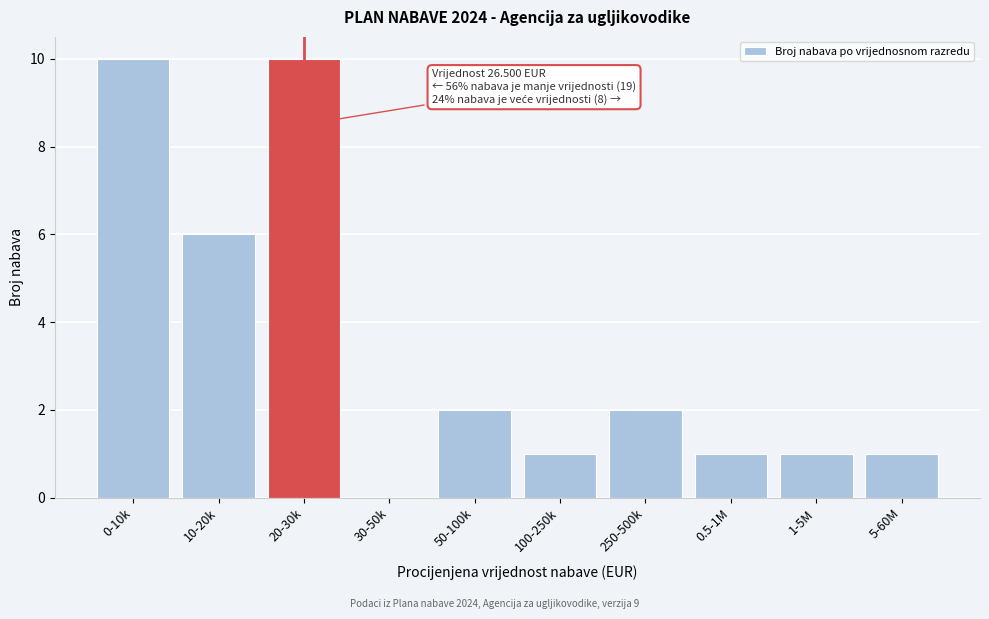

Reading right to left, transcribe all the data shown in this chart.

5-60M=1	1-5M=1	0.5-1M=1	250-500k=2	100-250k=1	50-100k=2	30-50k=0	20-30k=10	10-20k=6	0-10k=10